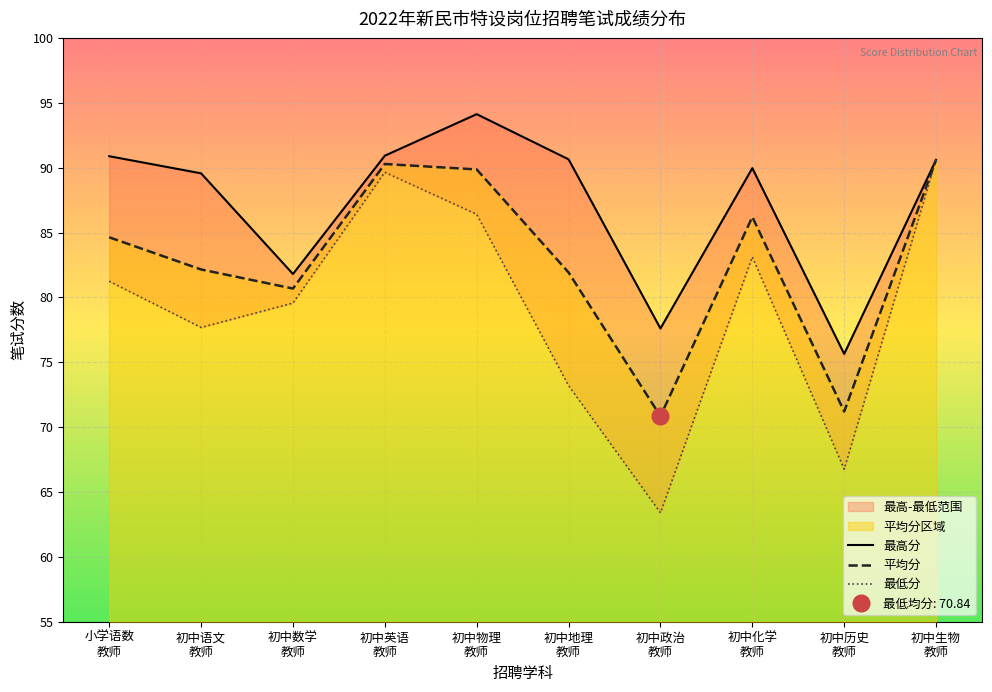

How many data points in 最高分 are less than 90?

5